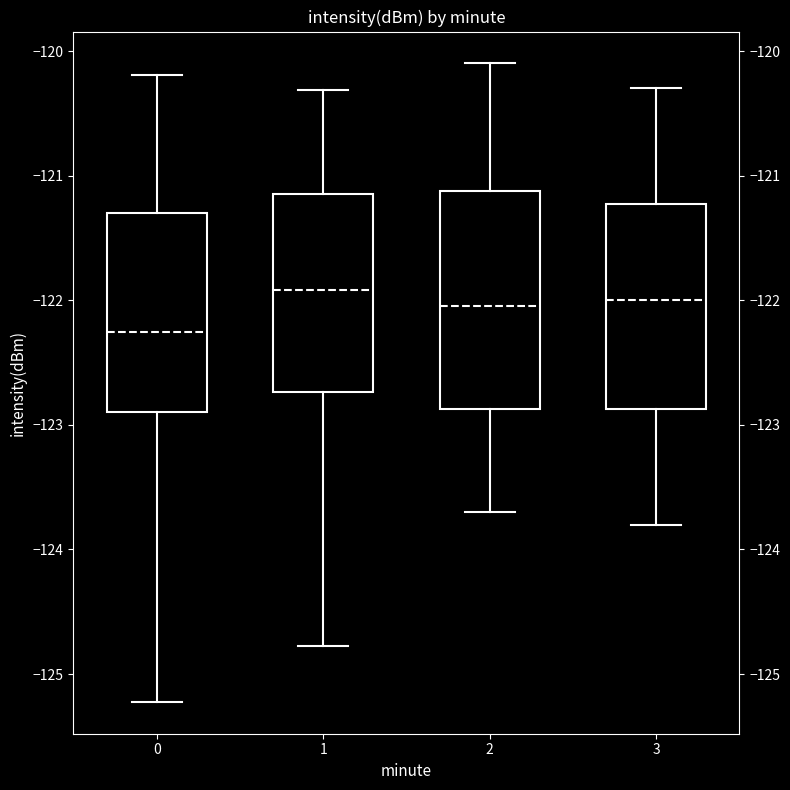

Which box has the lowest median line?

0